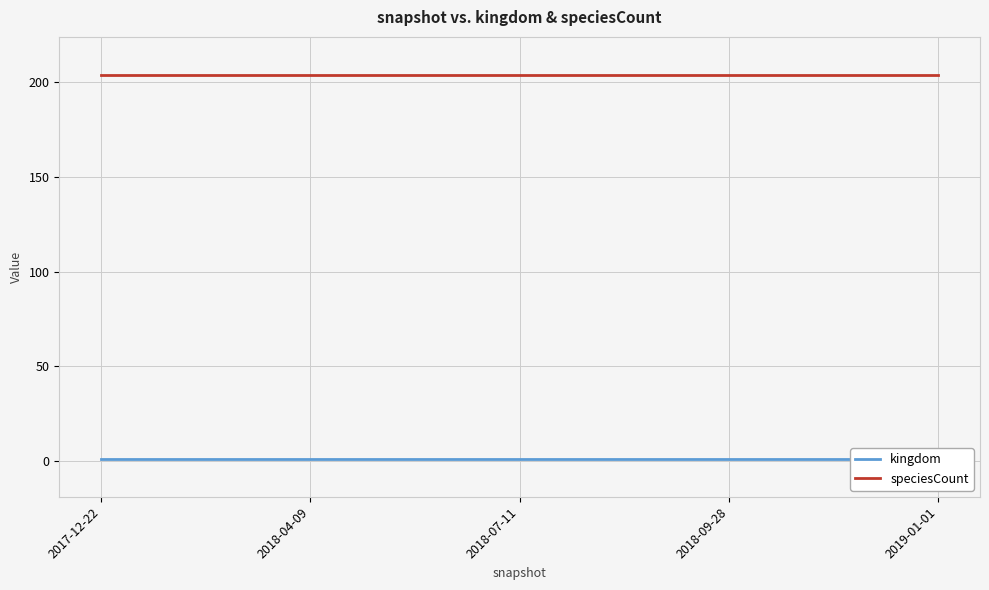

What is the sum of all speciesCount values?

1020